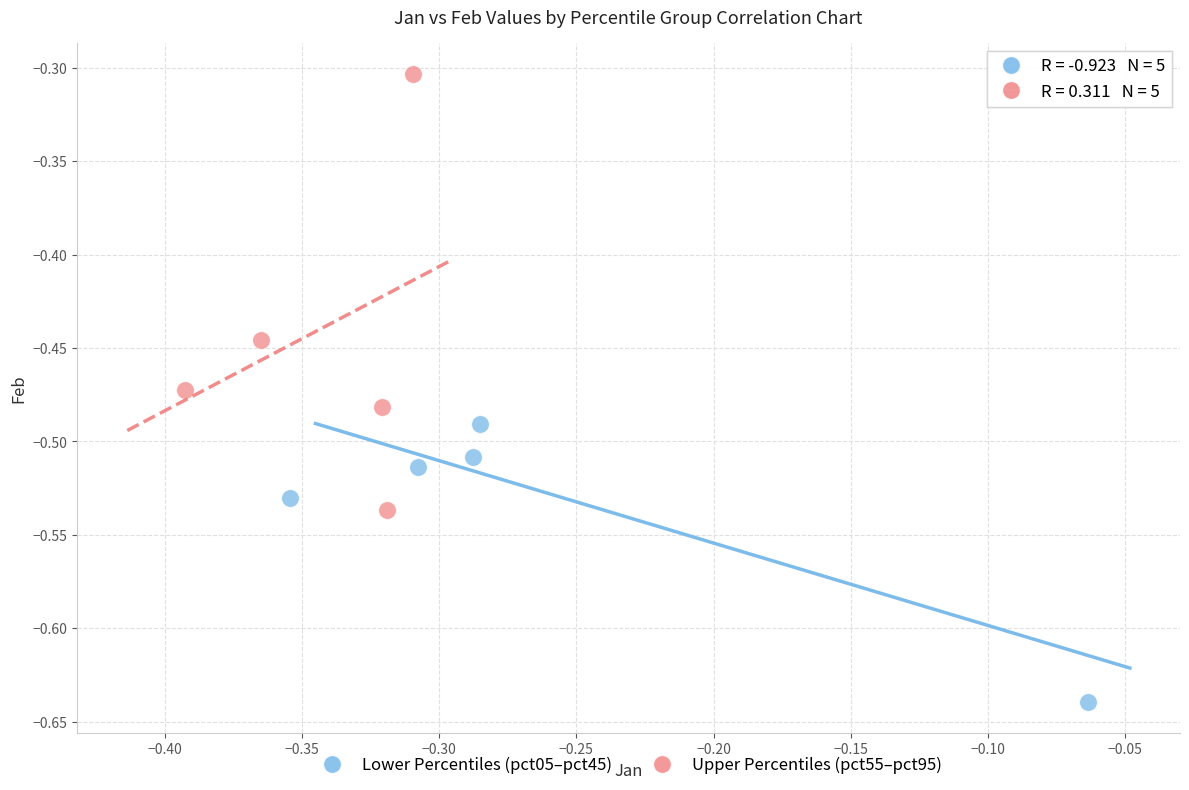

What are all the series names shown in the legend?

Lower Percentiles (pct05–pct45), Upper Percentiles (pct55–pct95)